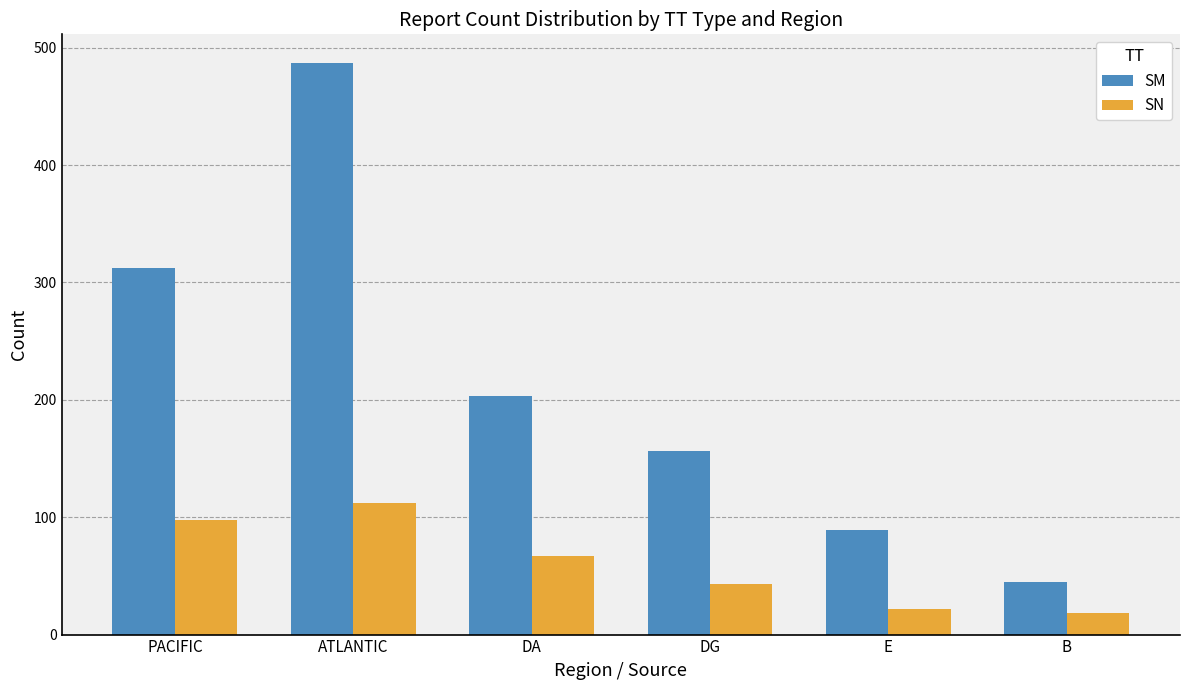

What position from the left is ATLANTIC?

2